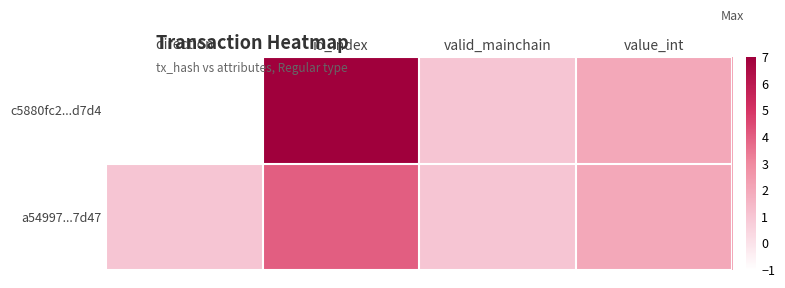

What is the spread (max minus min) of values at io_index?

3